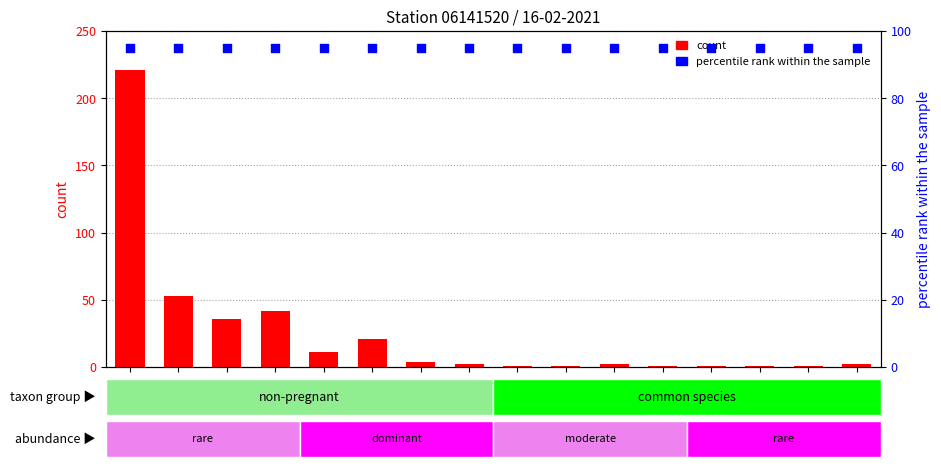

Which series has the largest total across all categories?

percentile rank within the sample